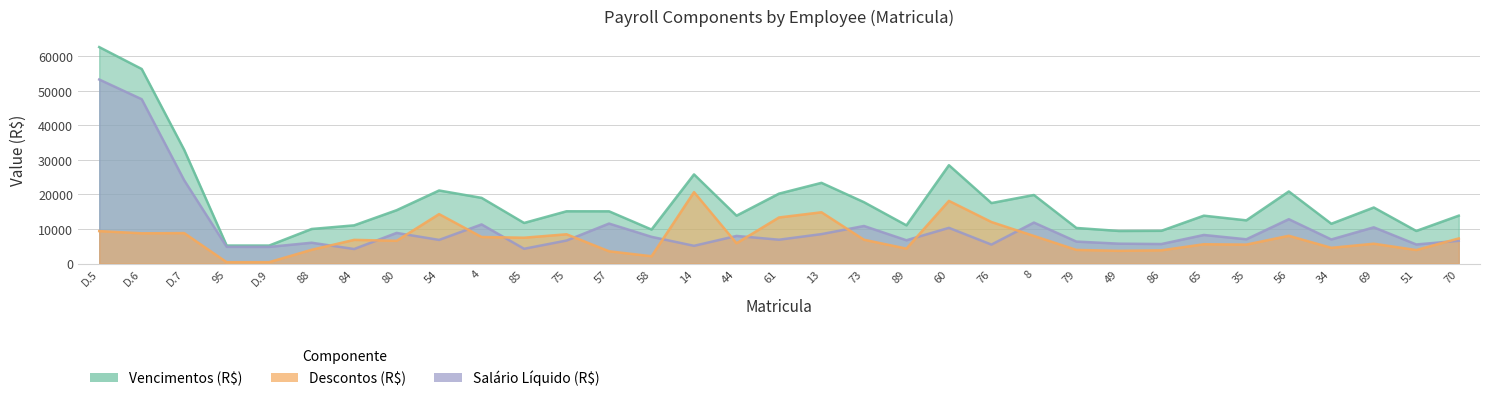

What is the difference between the highest and lowest values at 34?

6967.1